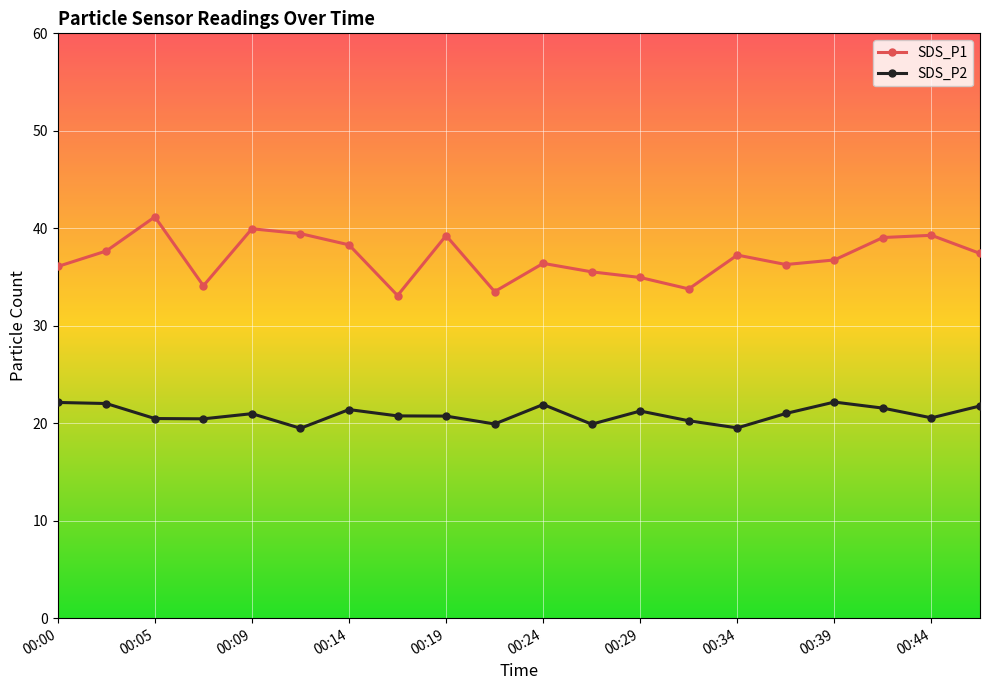

True or false: SDS_P1 has more than 2 interior local peaks.

True